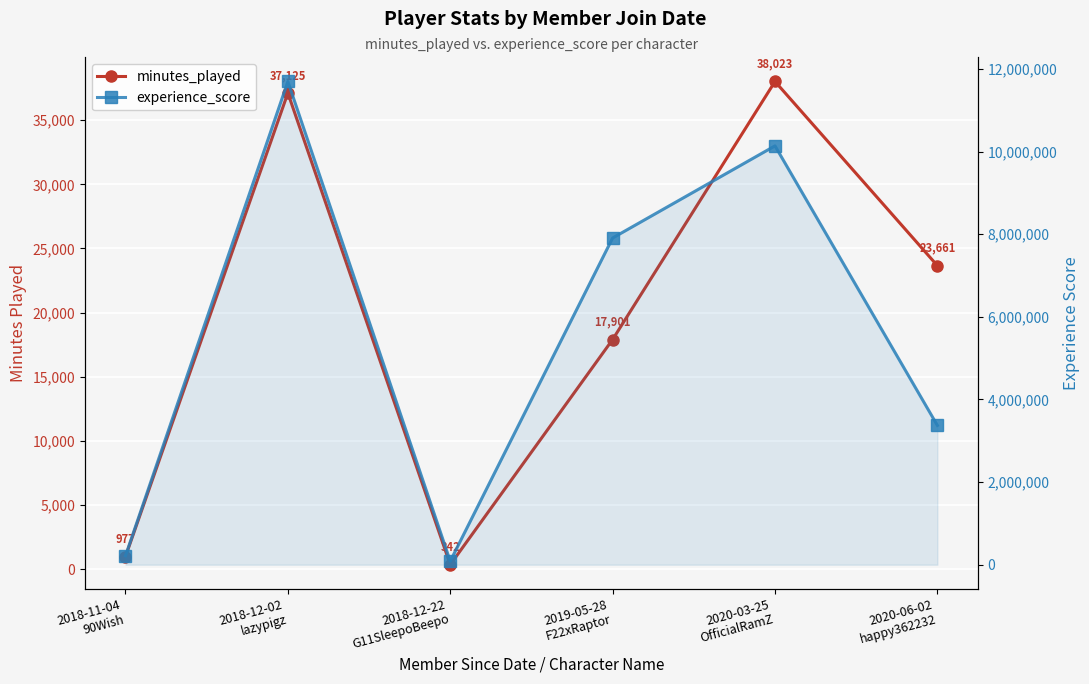

True or false: minutes_played and experience_score intersect in this chart.

False